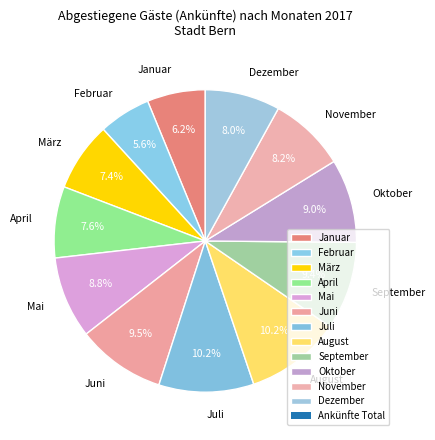

Does any single category account for the majority?

No